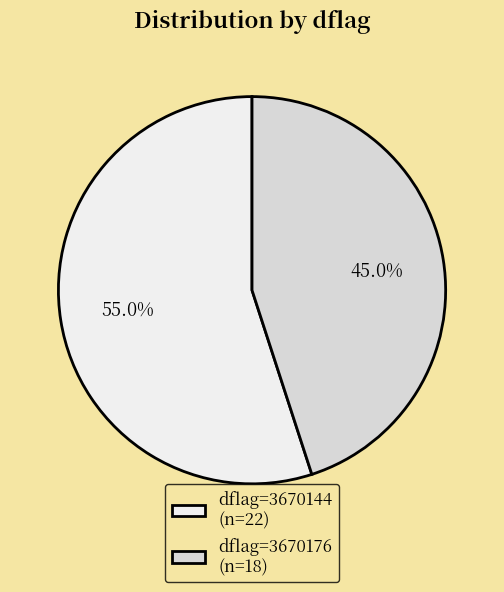

Which slice is the largest?

dflag=3670144 (n=22)